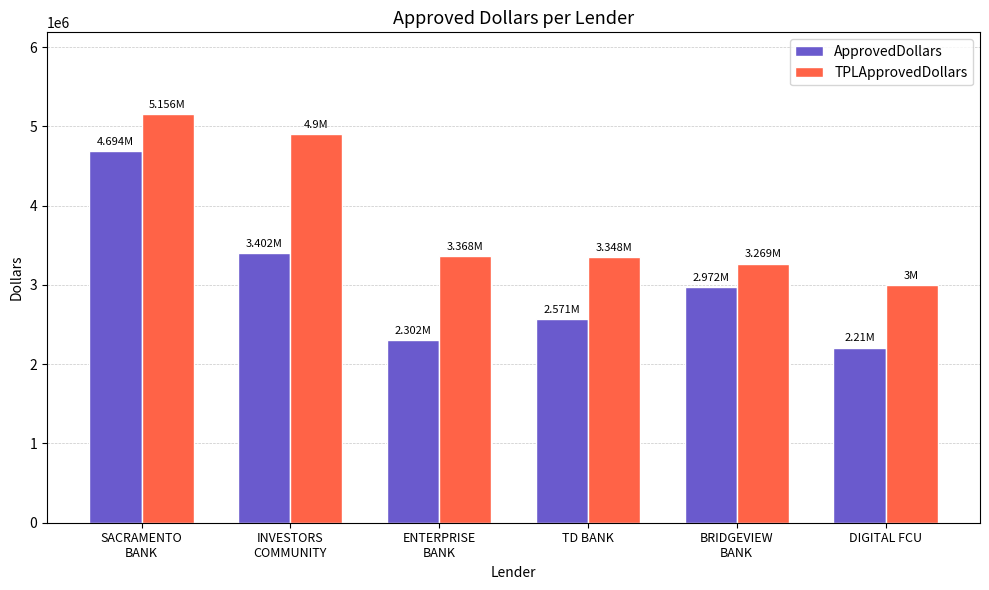

The value of ApprovedDollars at TD BANK is 3444872. True or false?

False